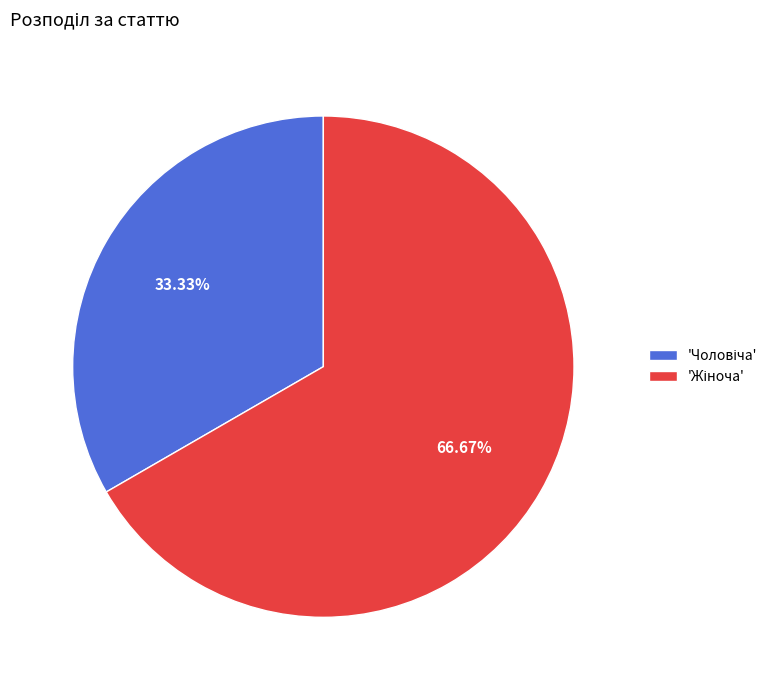

How many slices are in this pie chart?

2